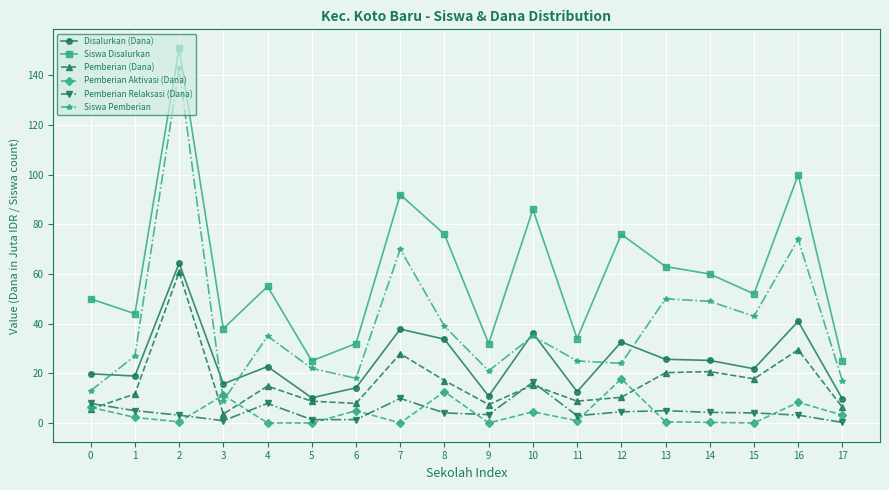

What is the spread (max minus min) of values at 0?

44.4